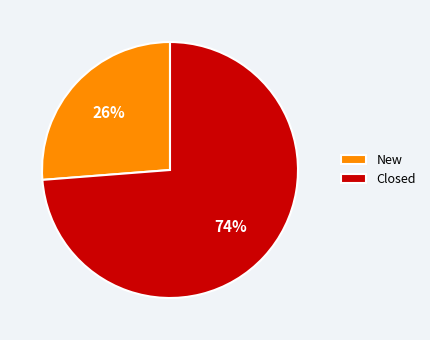

What is the largest slice in the pie chart?

Closed